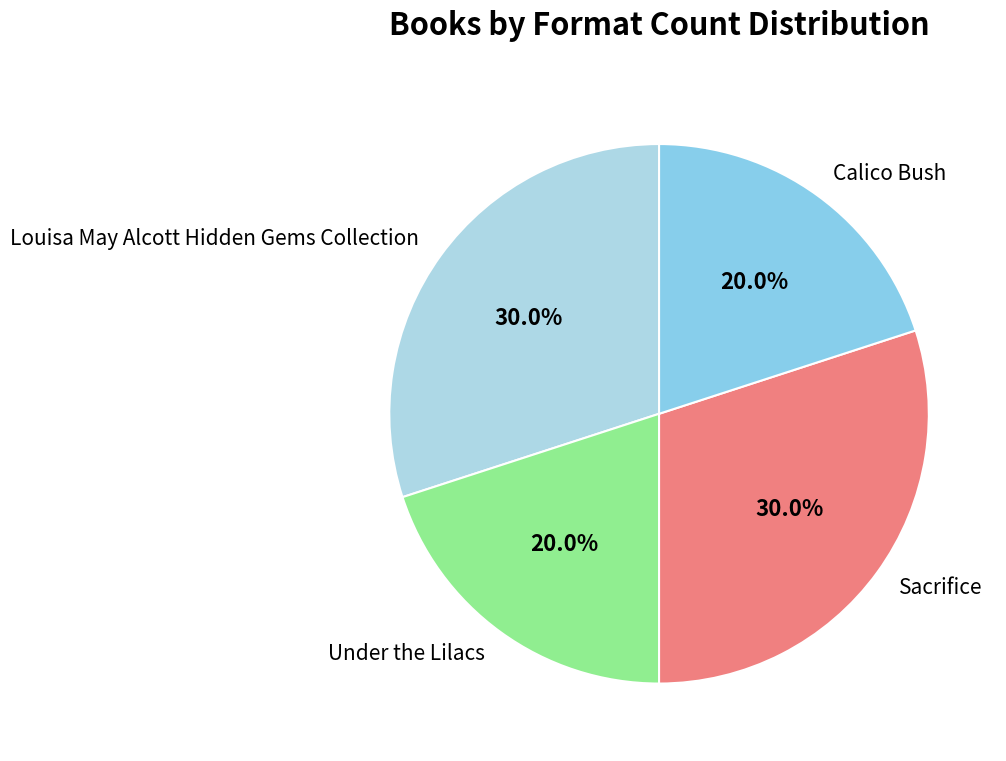

True or false: Louisa May Alcott Hidden Gems Collection accounts for 30% of the total.

True